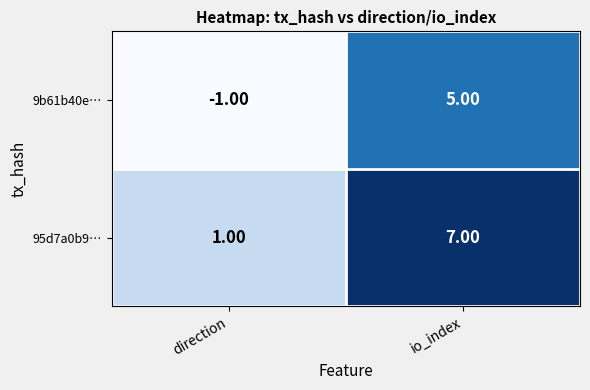

What is the difference between the 9b61b40e… values at io_index and direction?

6